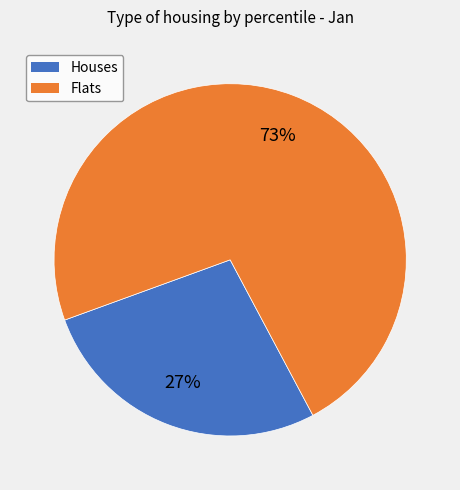

To the nearest percent, what is the difference between the largest and smallest slice percentages?

46%